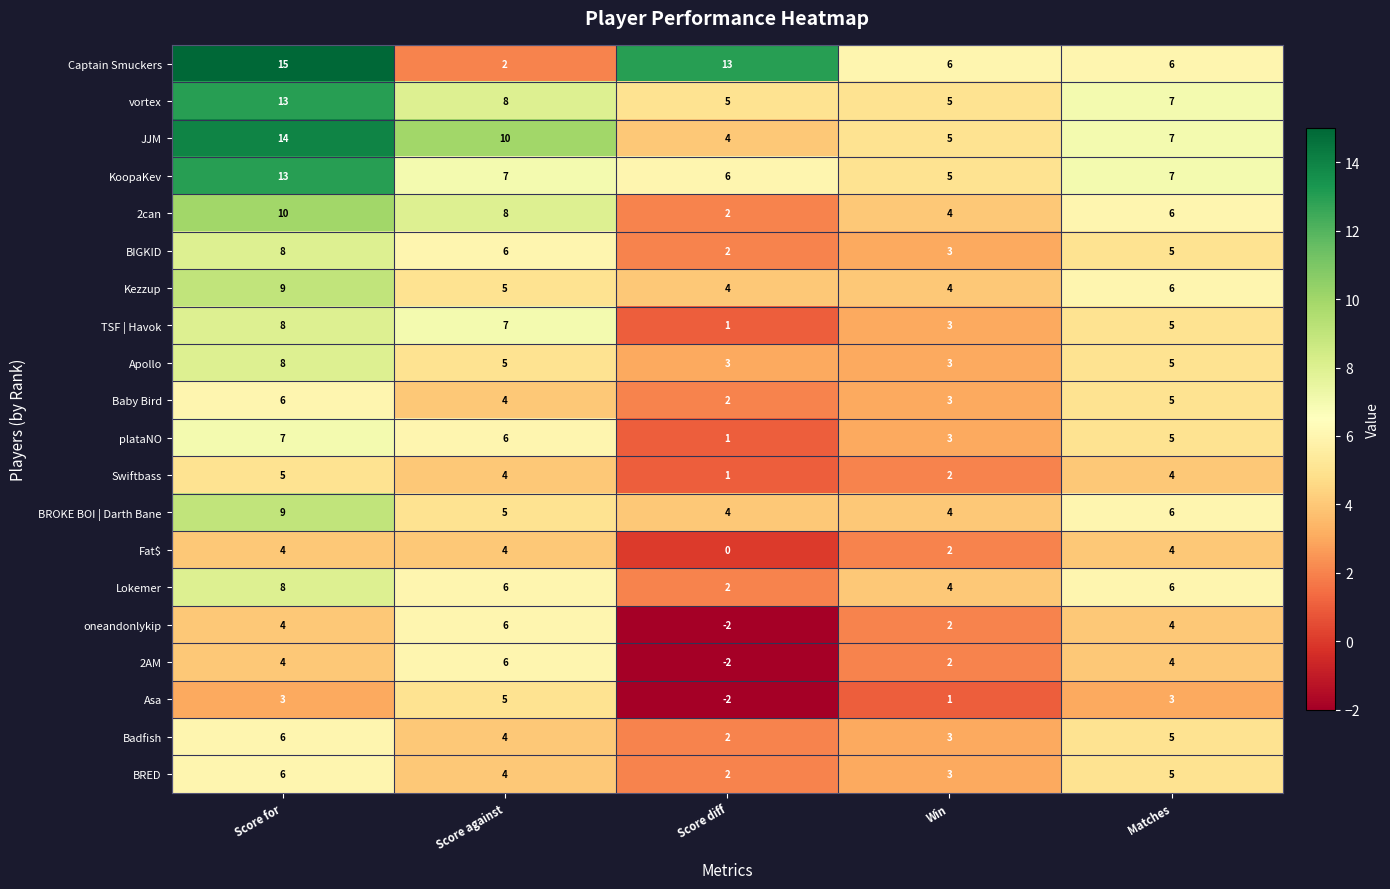

Is it true that vortex equals 5 at Score diff?

True